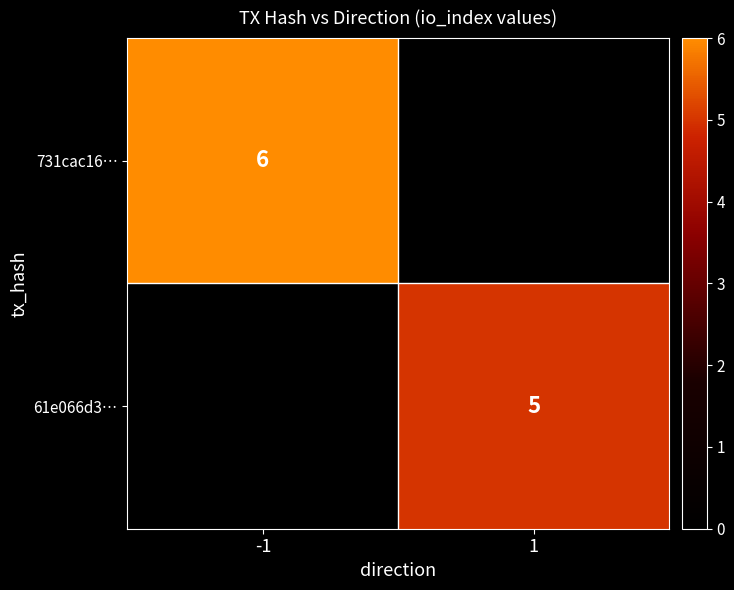

Where is 61e066d3… nearest to the value 2?

-1